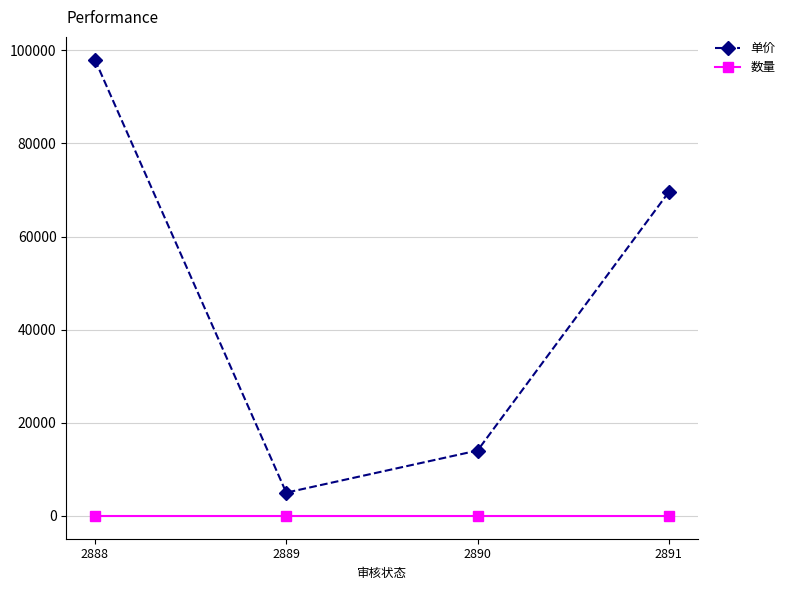

True or false: 数量 and 单价 intersect in this chart.

False